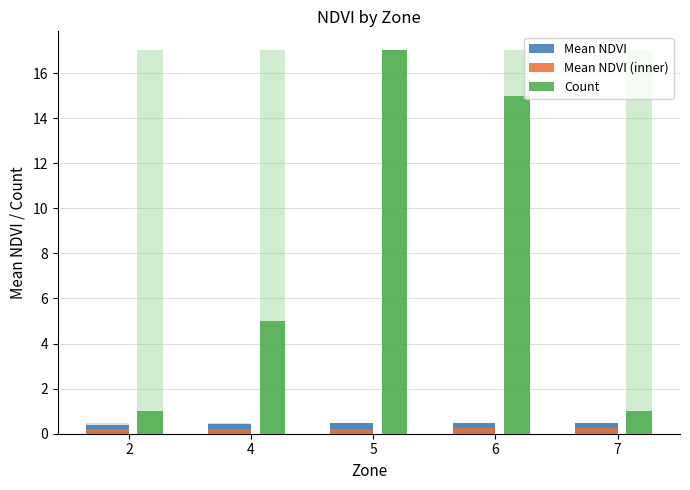

Reading right to left, what are all the values shown in this chart?

Mean NDVI: 0.5	0.5	0.5	0.4	0.4
Mean NDVI (inner): 0.2	0.2	0.2	0.2	0.2
Count: 1.0	15.0	17.0	5.0	1.0